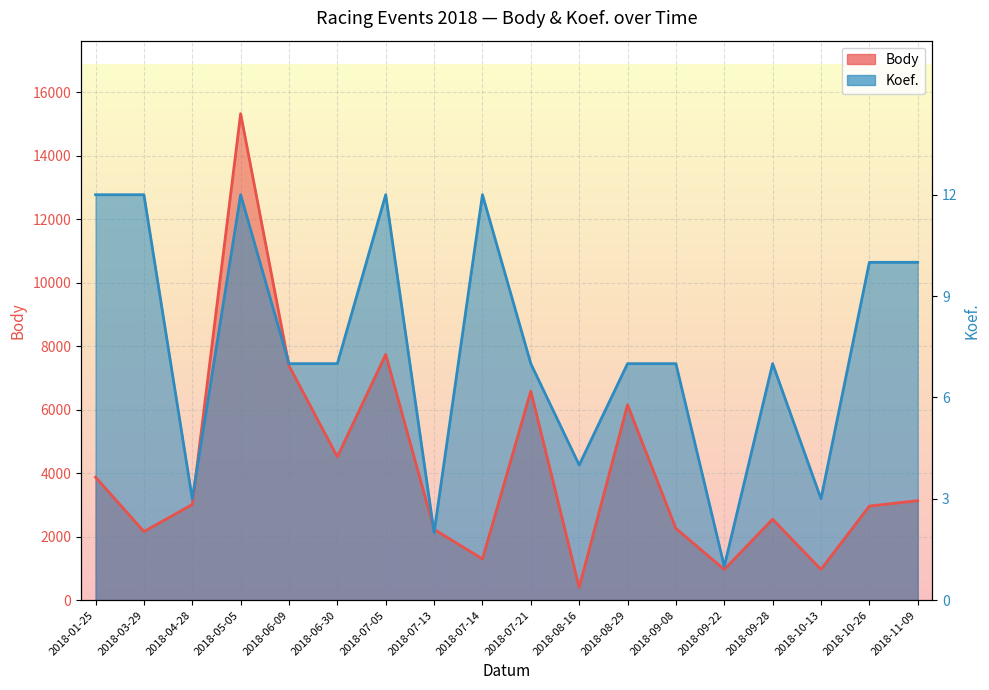

At which category does the chart reach its minimum across all series?

2018-08-16